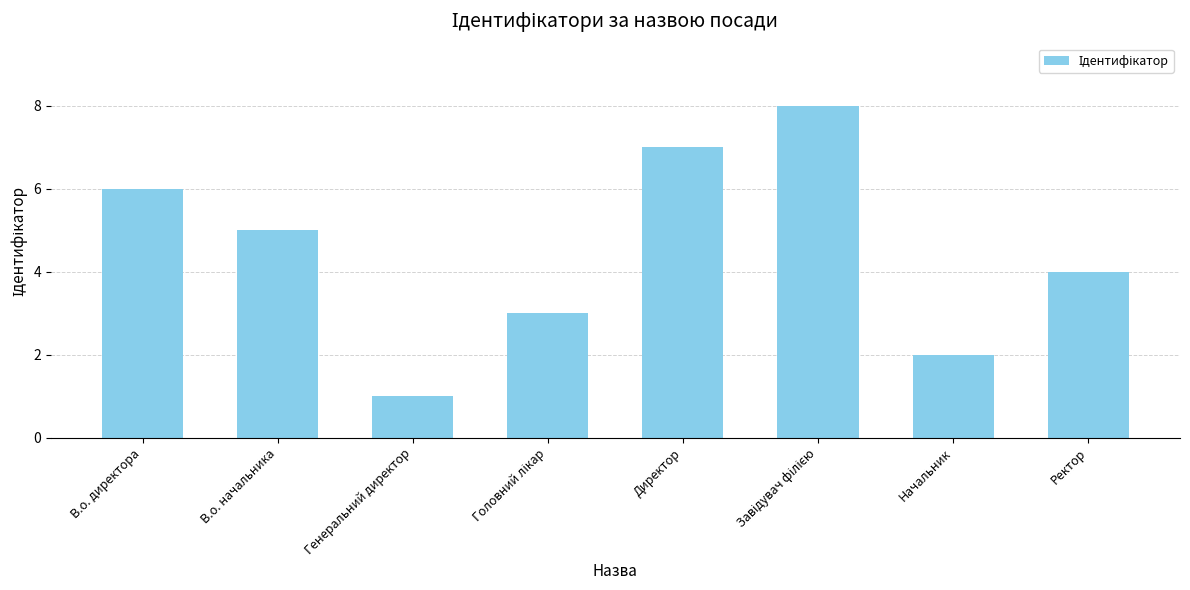

How many values are between 3 and 7?

5